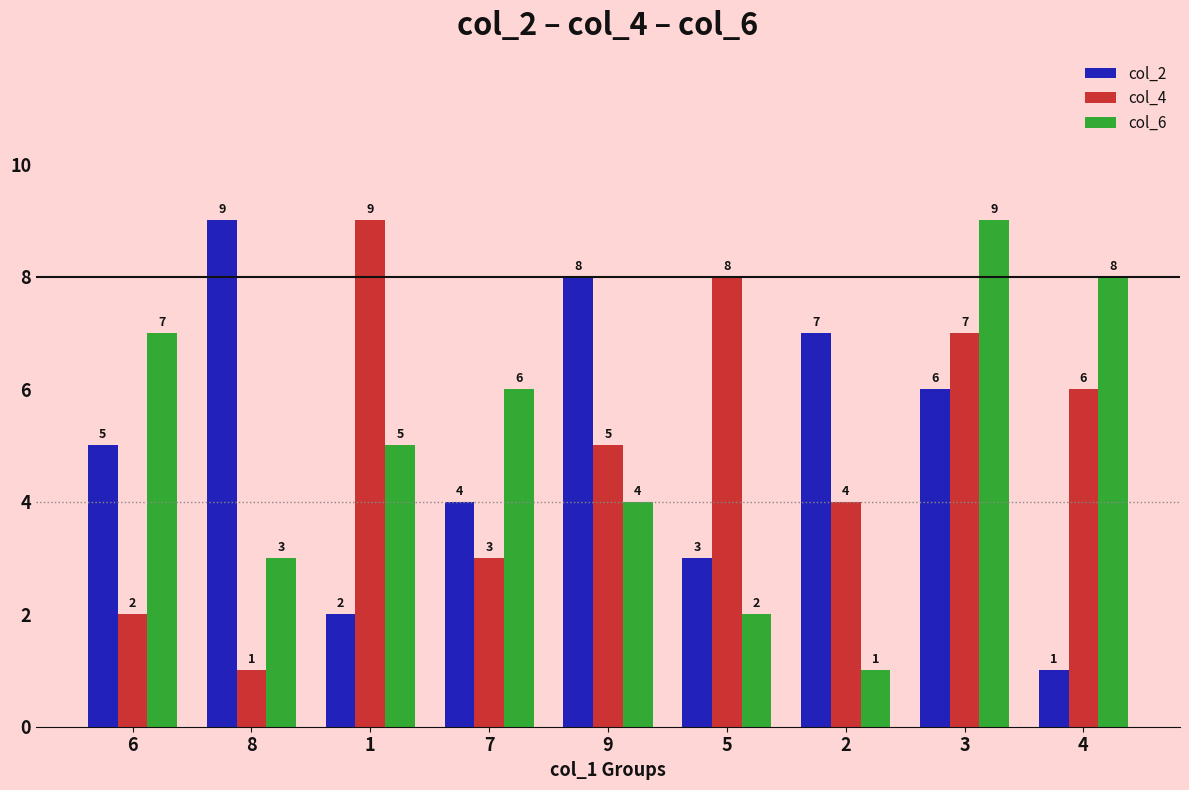

What is the label of the 5th bar from the left?

9